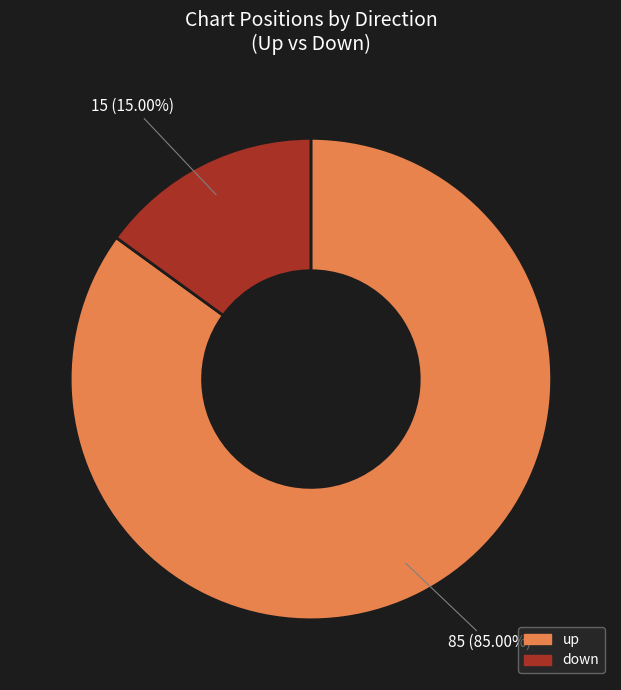

To the nearest percent, what portion does down represent?

15%